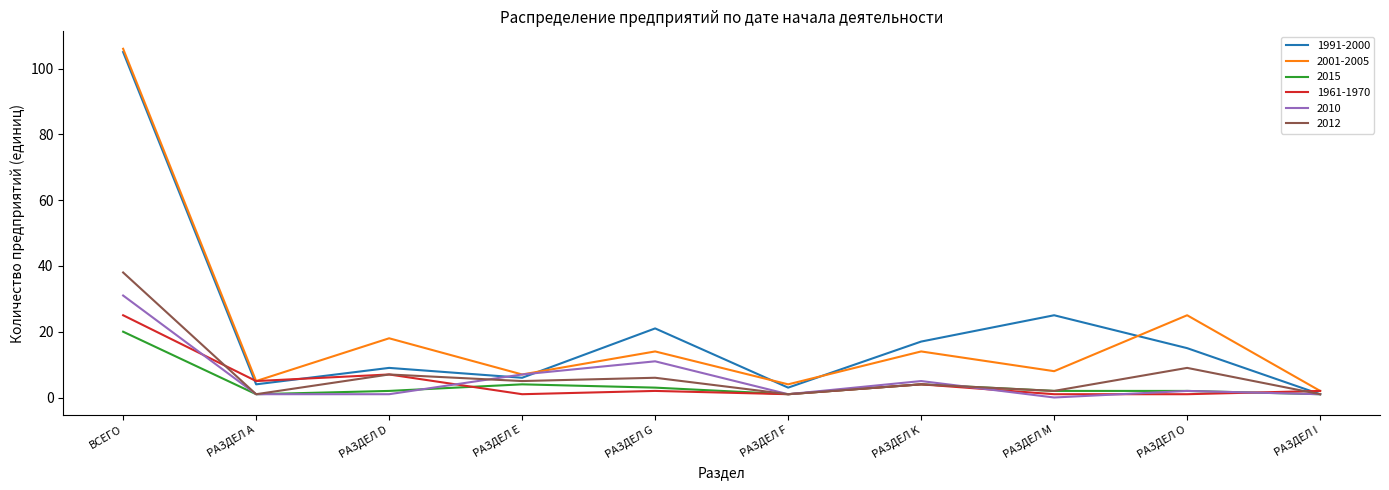

Reading left to right, what are all the values shown in this chart?

1991-2000: 105	4	9	6	21	3	17	25	15	1
2001-2005: 106	5	18	7	14	4	14	8	25	2
2015: 20	1	2	4	3	1	4	2	2	1
1961-1970: 25	5	7	1	2	1	4	1	1	2
2010: 31	1	1	7	11	1	5	0	2	1
2012: 38	1	7	5	6	1	4	2	9	1